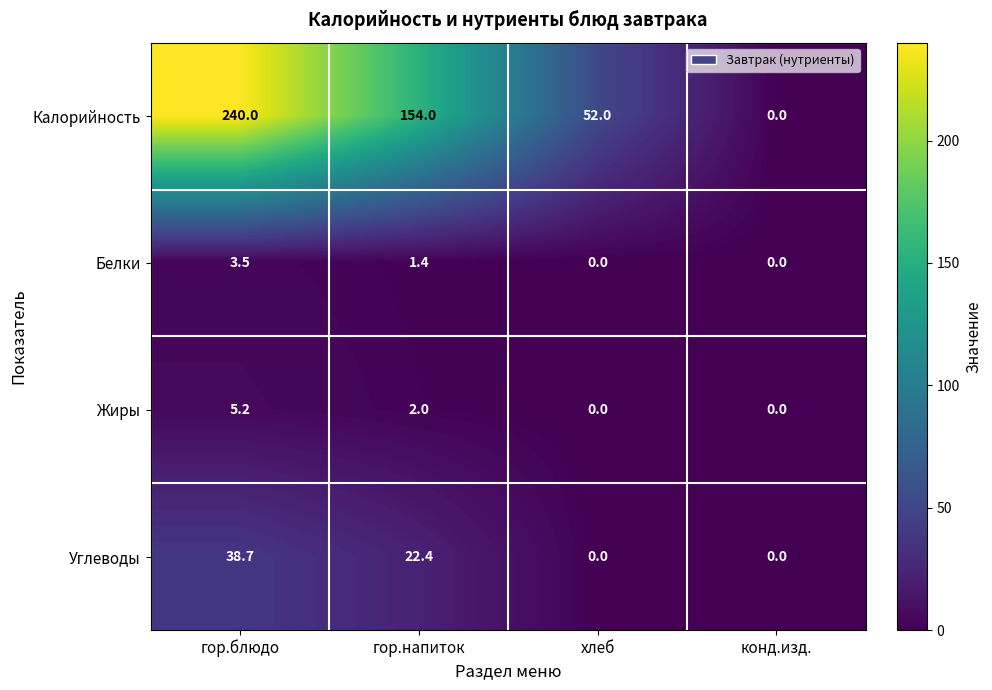

Reading left to right, what are all the values shown in this chart?

Калорийность: 240.0	154.0	52.0	0.0
Белки: 3.5	1.4	0.0	0.0
Жиры: 5.2	2.0	0.0	0.0
Углеводы: 38.7	22.4	0.0	0.0